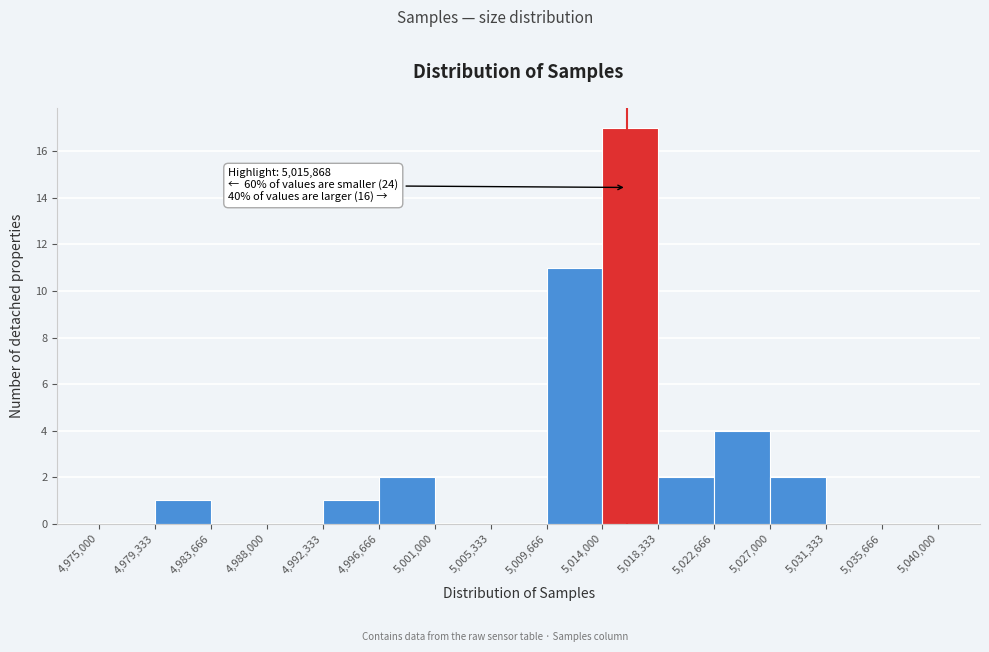

Over which range of the x-axis is the bar tallest?

5,014,000 to 5,018,333